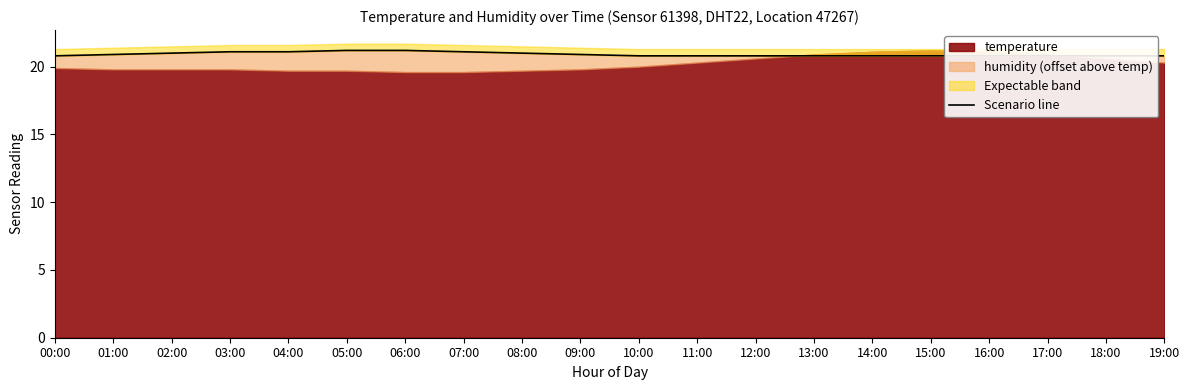

How many interior local peaks (higher than both neighbors) does the data have?

5